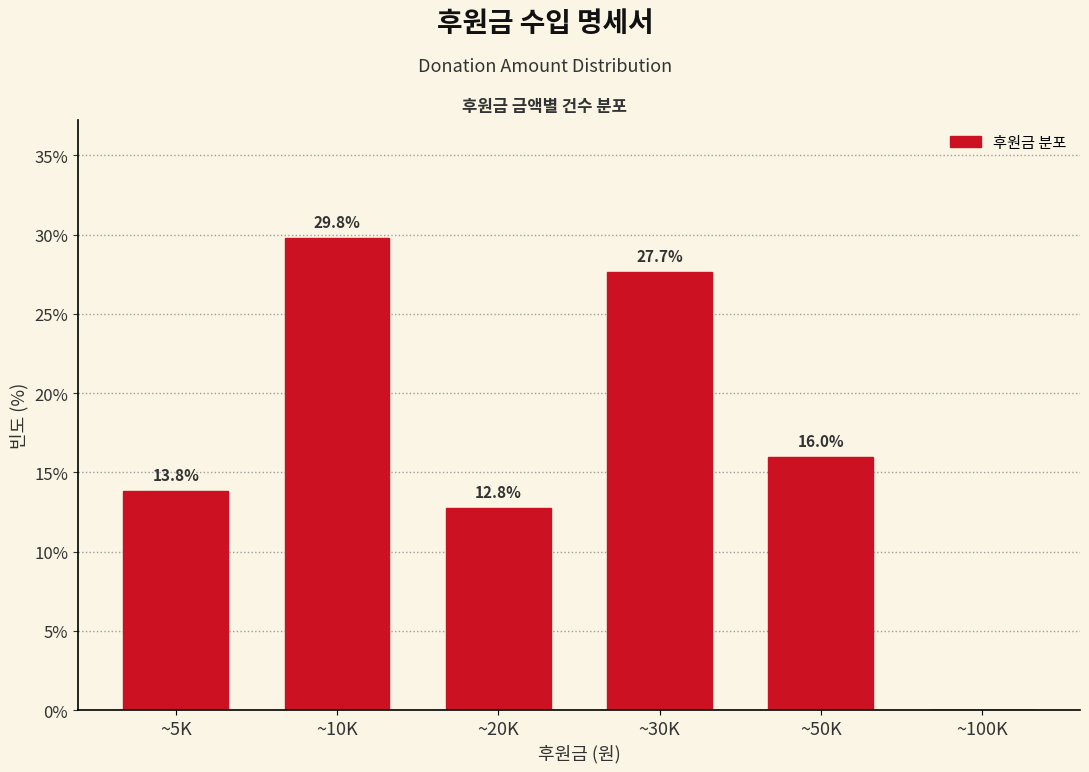

Reading right to left, extract all data points from this chart.

~100K=0.0	~50K=16.0	~30K=27.7	~20K=12.8	~10K=29.8	~5K=13.8